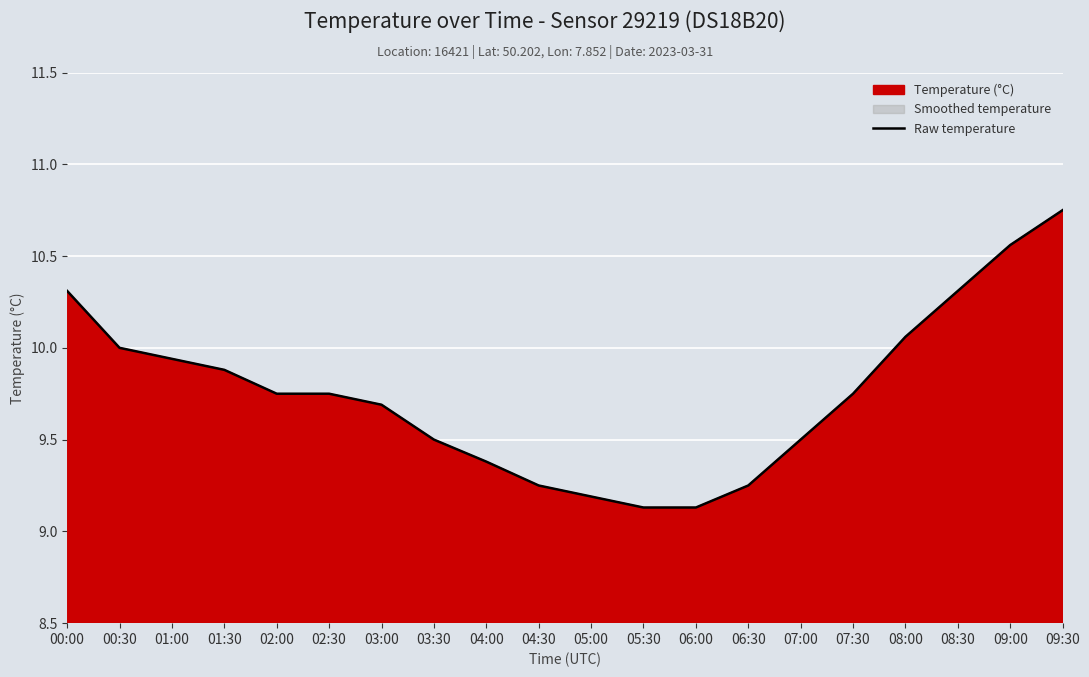

The value at 08:30 is 17.2. True or false?

False